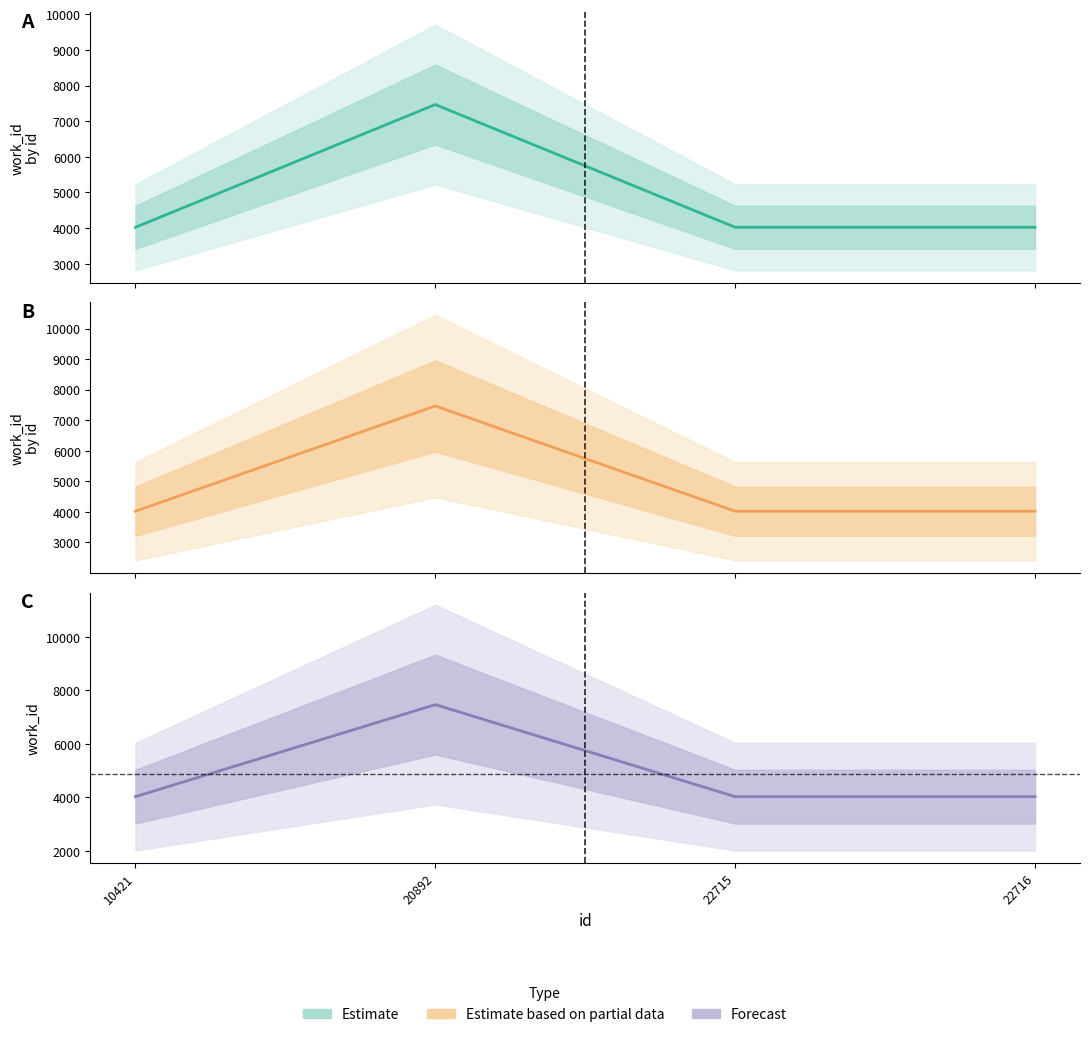

True or false: work_id (Estimate) and work_id (Forecast) intersect in this chart.

False